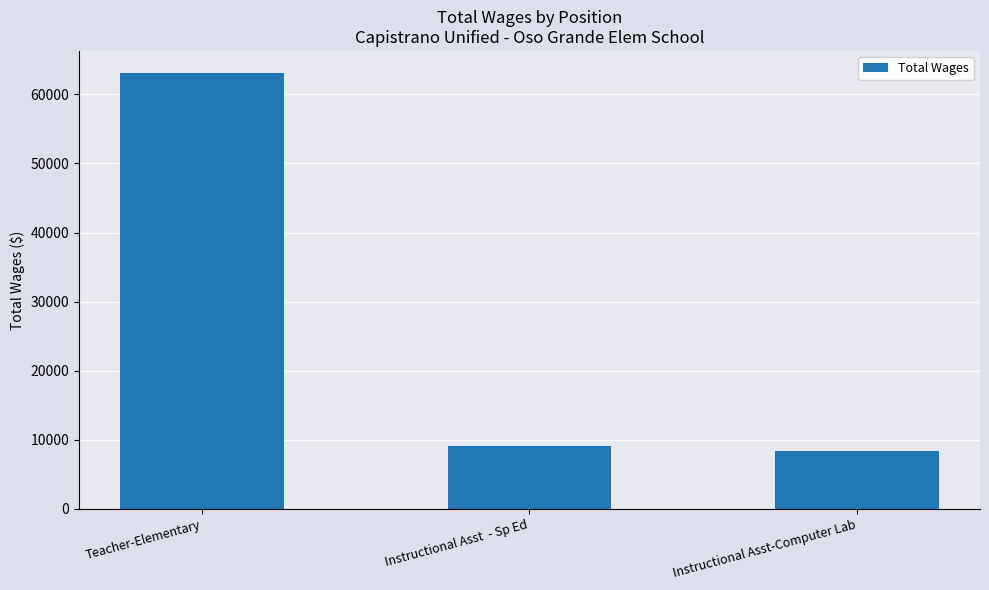

What is the change in value from Teacher-Elementary to Instructional Asst-Computer Lab?

-54756